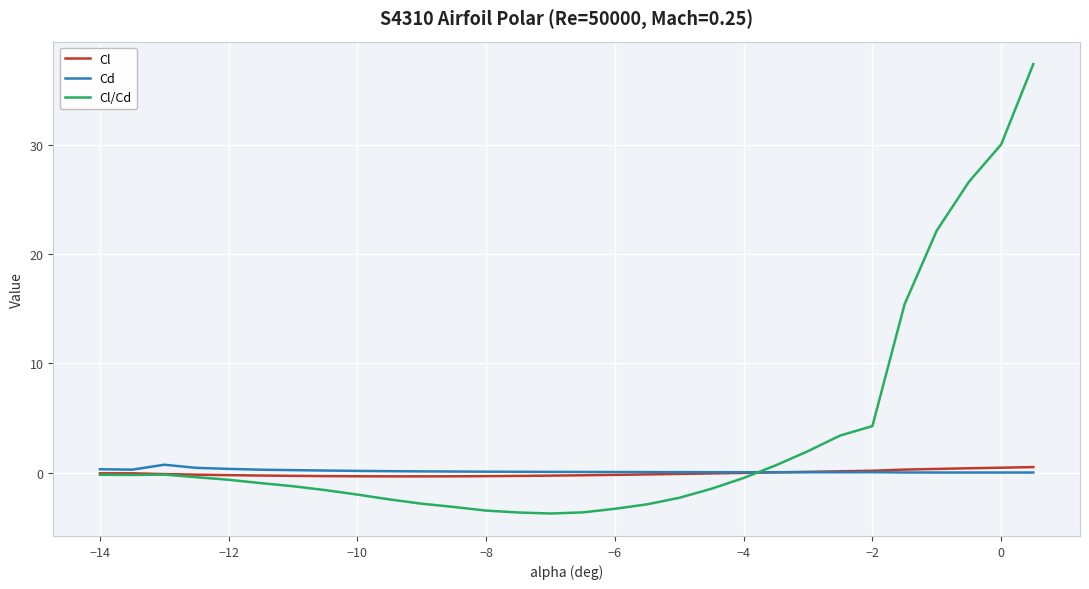

Does the chart display data point markers on the line(s)?

No